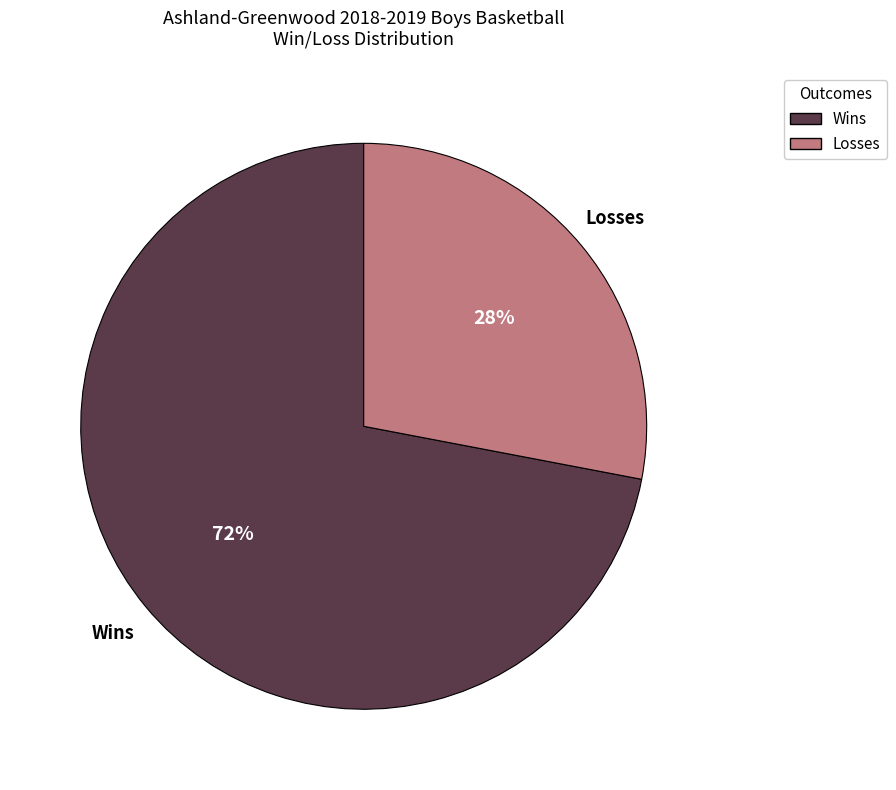

Which category has the biggest portion of the pie?

Wins